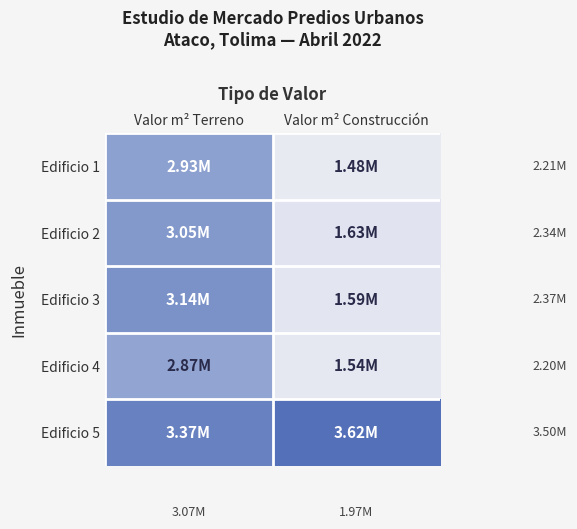

At how many categories does at least one series exceed 2697369?

2